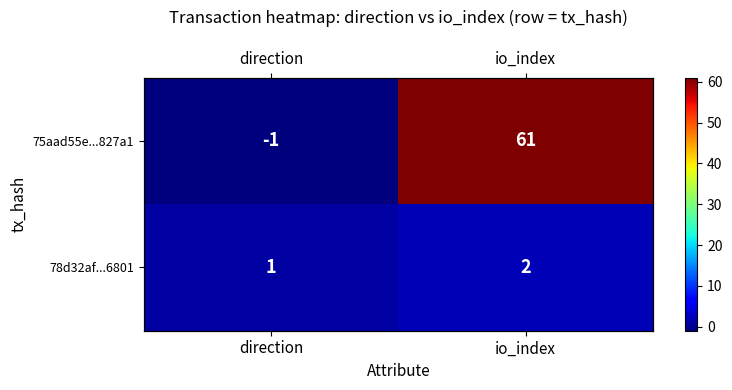

Rank the categories by 78d32af...6801 value from highest to lowest.

io_index, direction